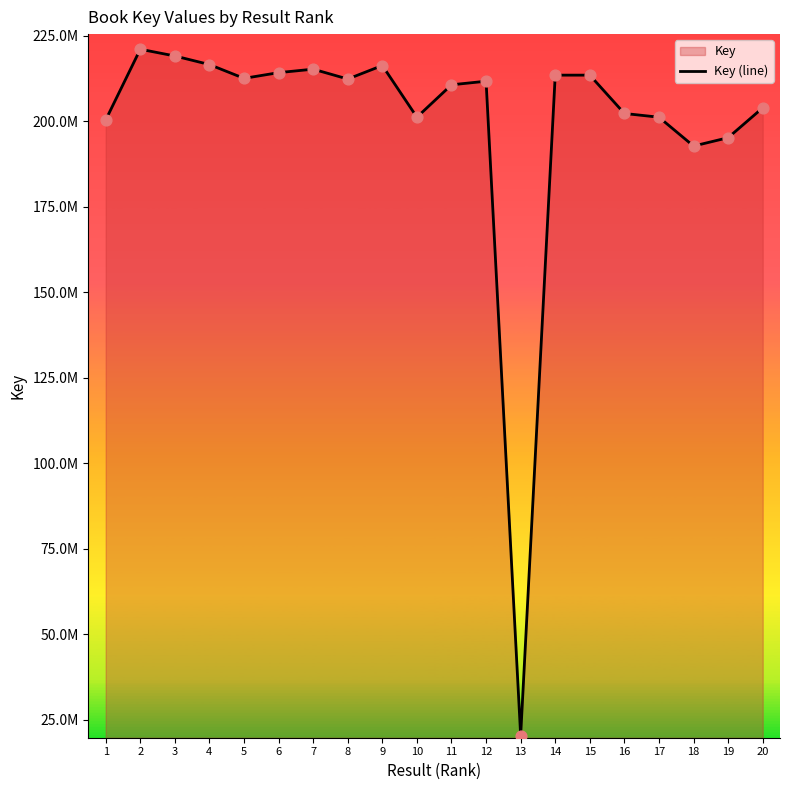

What is the change in value from 1 to 7?

+14857038